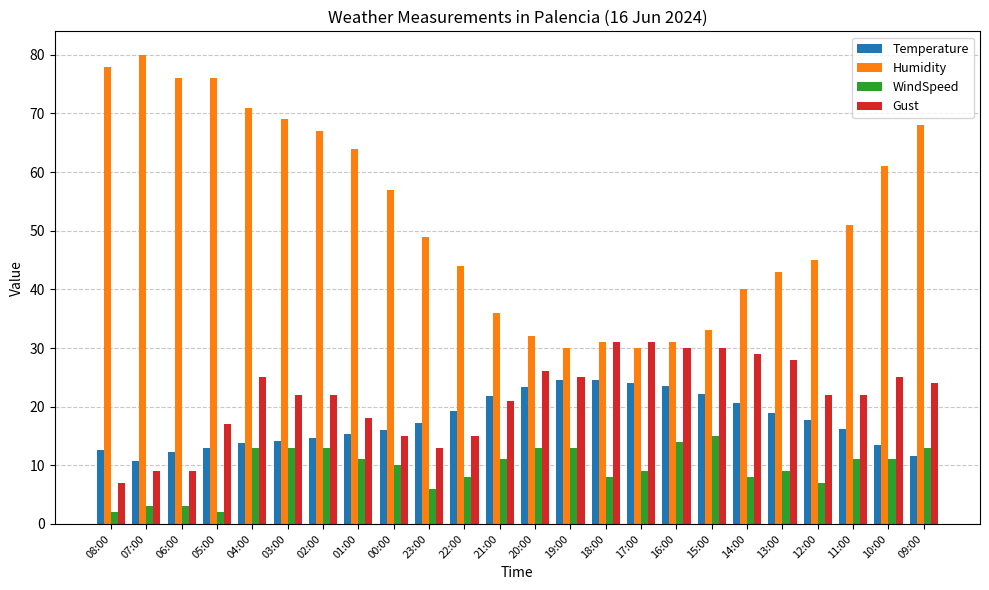

What is the difference between the second highest and minimum values in the WindSpeed series?

12.0